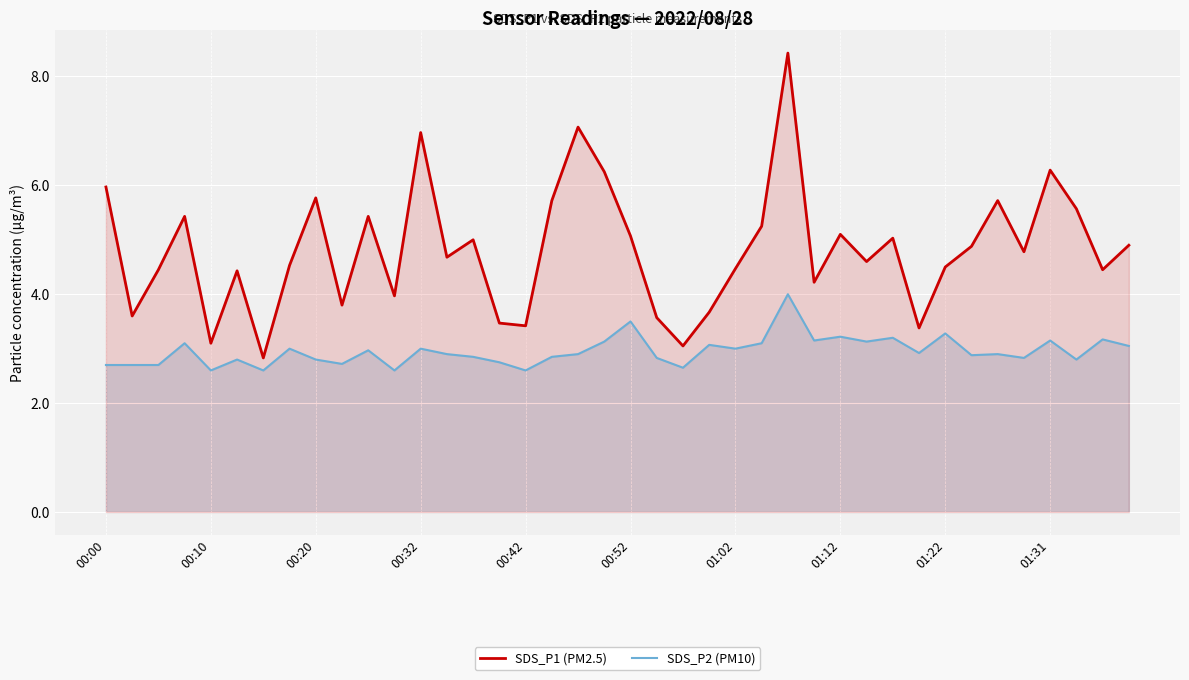

What is the highest value of the SDS_P1 (PM2.5) series?

8.4